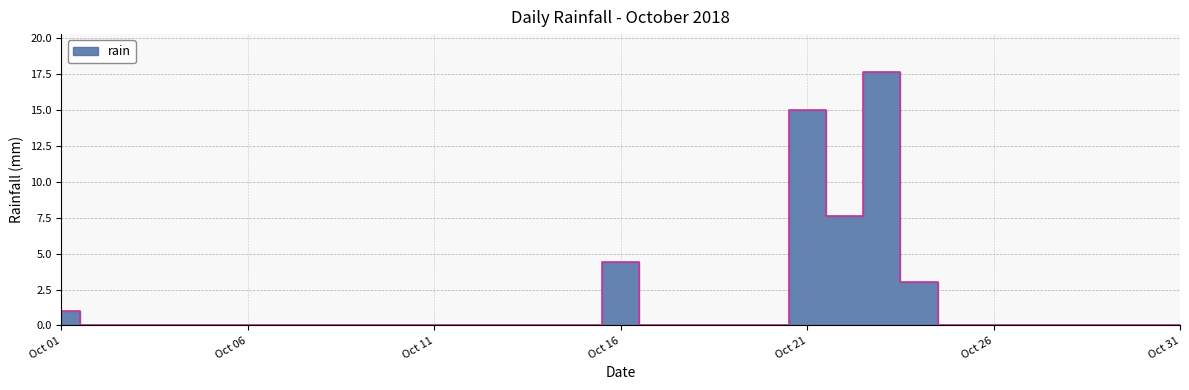

What is the greatest value displayed?

17.6